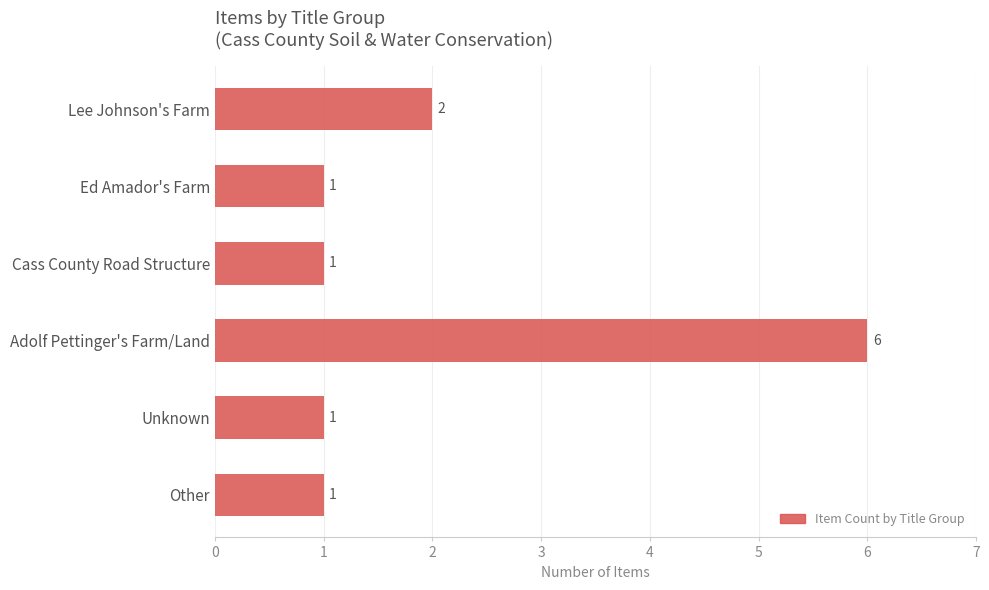

What is the greatest value displayed?

6